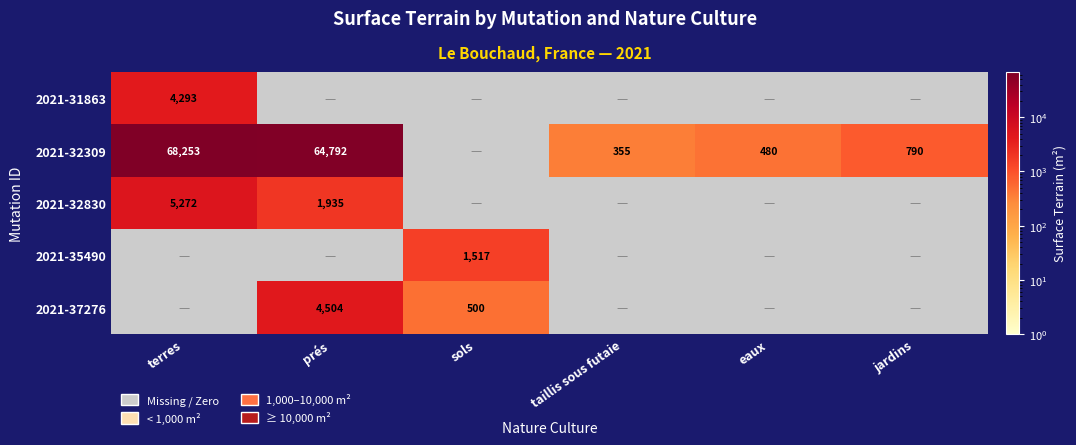

True or false: 2021-37276 has a value of 2964.5 at prés.

False